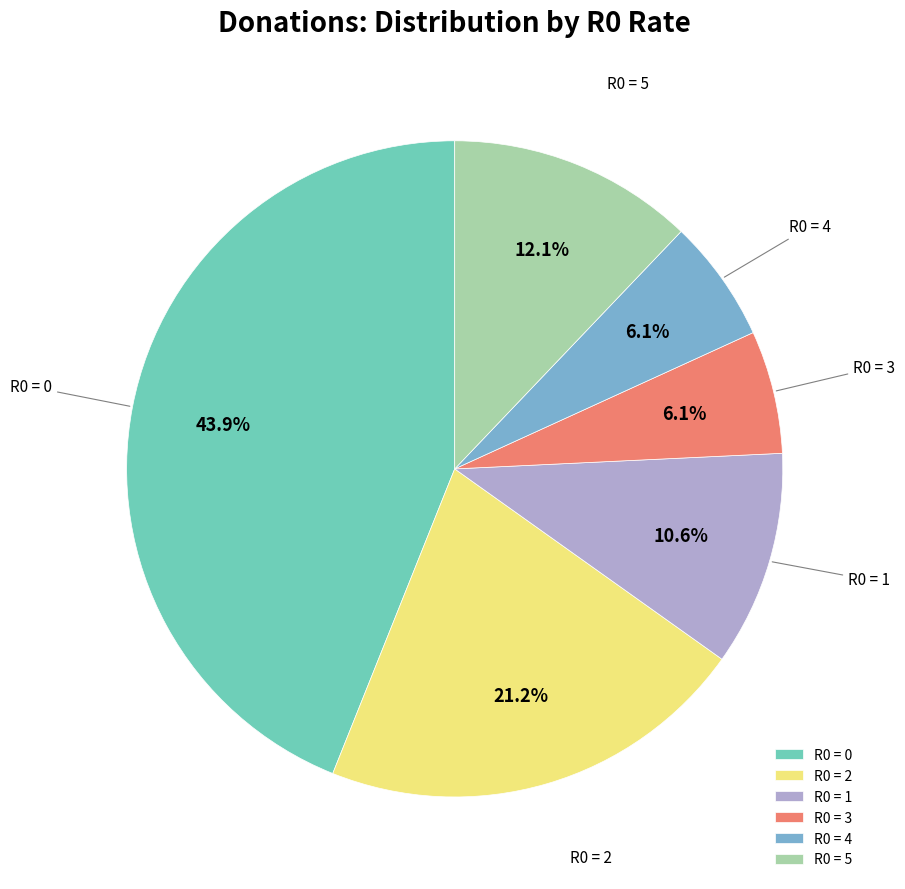

How much of the chart is everything except R0 = 0?

56.1%